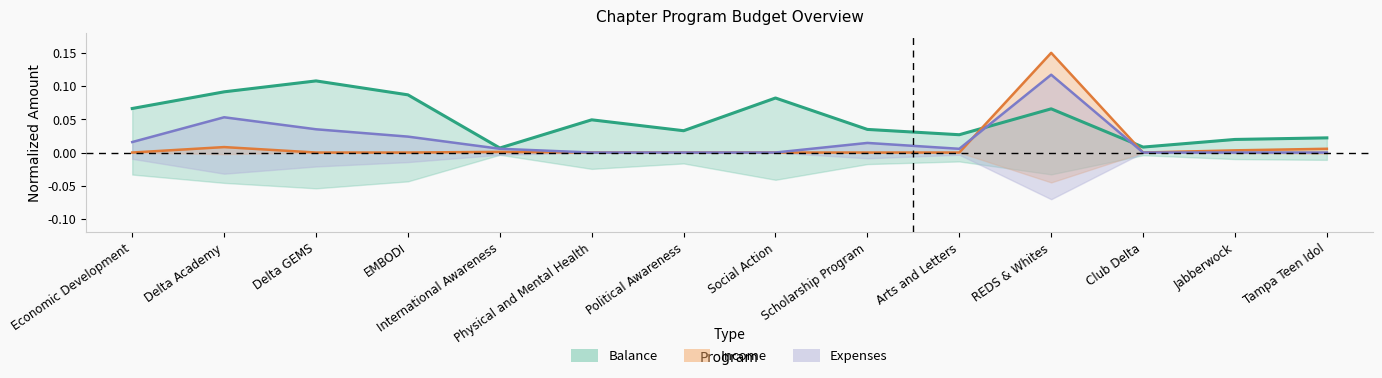

Reading left to right, transcribe all the data shown in this chart.

Balance: Economic Development=0.1	Delta Academy=0.1	Delta GEMS=0.1	EMBODI=0.1	International Awareness=0.0	Physical and Mental Health=0.0	Political Awareness=0.0	Social Action=0.1	Scholarship Program=0.0	Arts and Letters=0.0	REDS & Whites=0.1	Club Delta=0.0	Jabberwock=0.0	Tampa Teen Idol=0.0
Income: Economic Development=0.0	Delta Academy=0.0	Delta GEMS=0.0	EMBODI=0.0	International Awareness=0.0	Physical and Mental Health=0.0	Political Awareness=0.0	Social Action=0.0	Scholarship Program=0.0	Arts and Letters=0.0	REDS & Whites=0.1	Club Delta=0.0	Jabberwock=0.0	Tampa Teen Idol=0.0
Expenses: Economic Development=0.0	Delta Academy=0.1	Delta GEMS=0.0	EMBODI=0.0	International Awareness=0.0	Physical and Mental Health=0.0	Political Awareness=0.0	Social Action=0.0	Scholarship Program=0.0	Arts and Letters=0.0	REDS & Whites=0.1	Club Delta=0.0	Jabberwock=0.0	Tampa Teen Idol=0.0